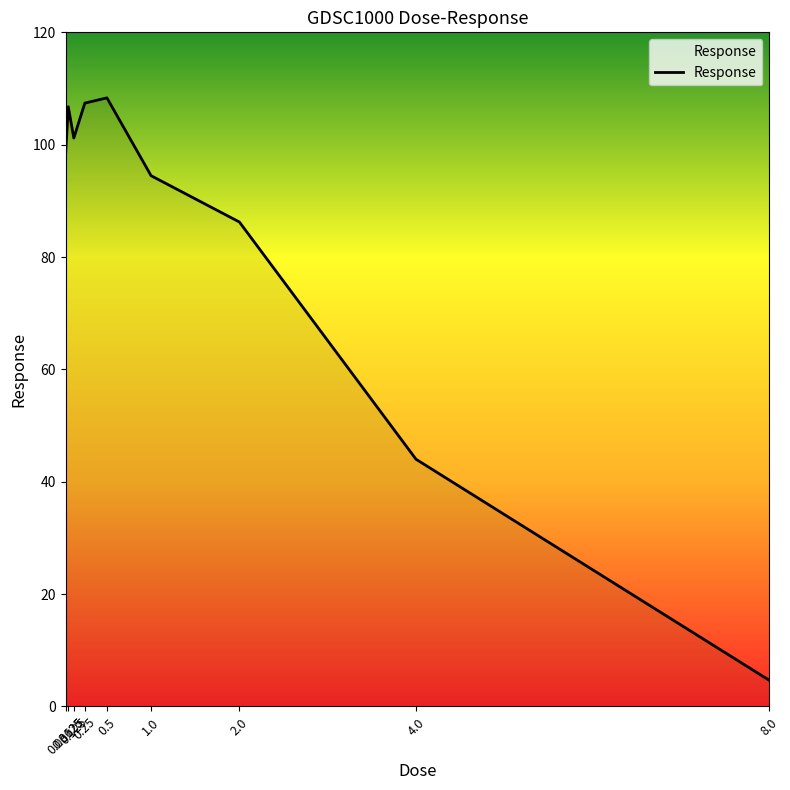

What is the difference between the values at 0.125 and 0.0625?

5.6